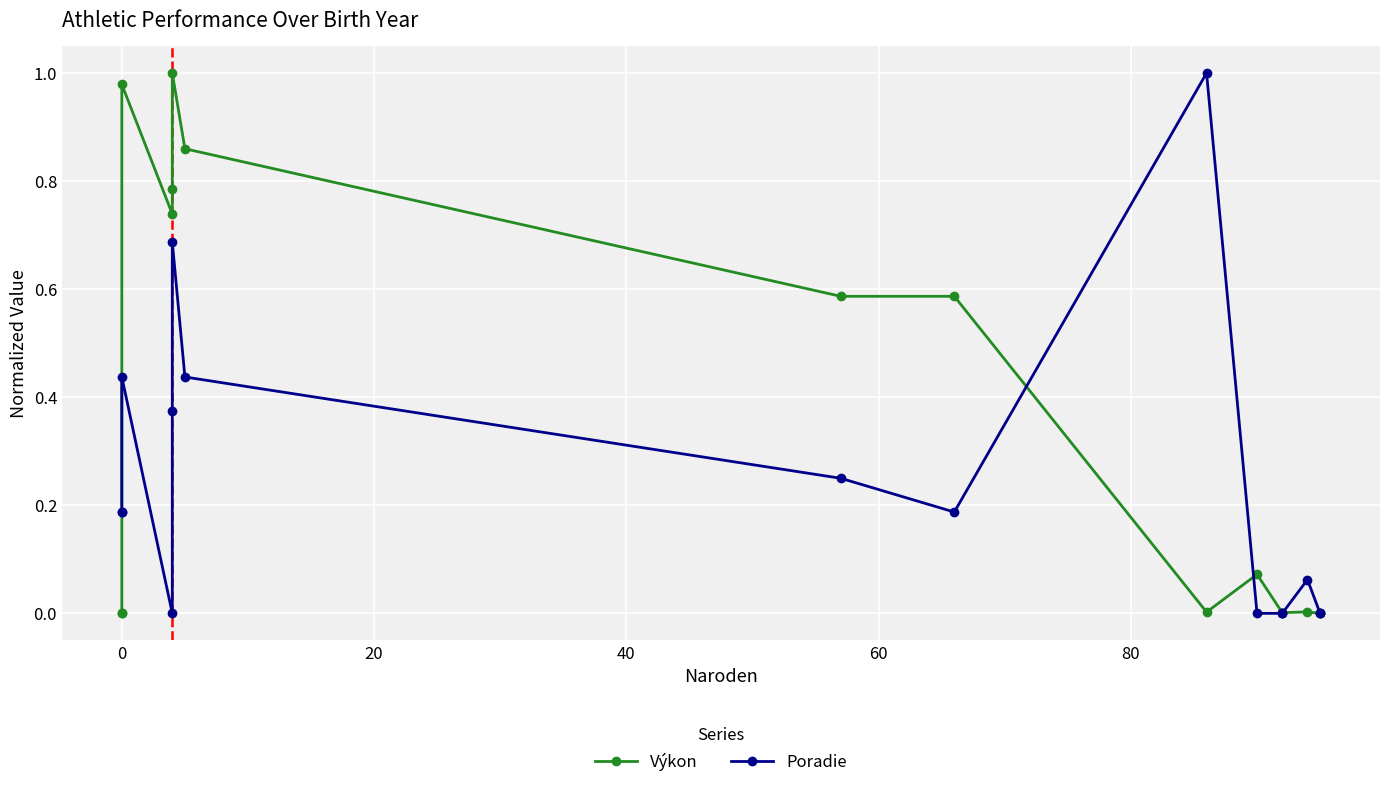

Which series has the largest range (max minus min)?

Výkon